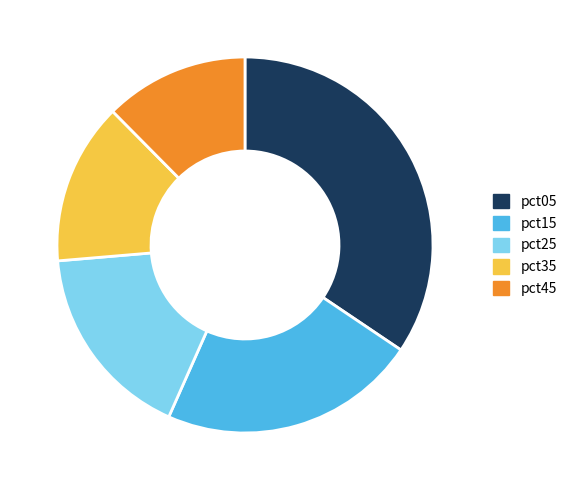

How many segments does this pie chart have?

5